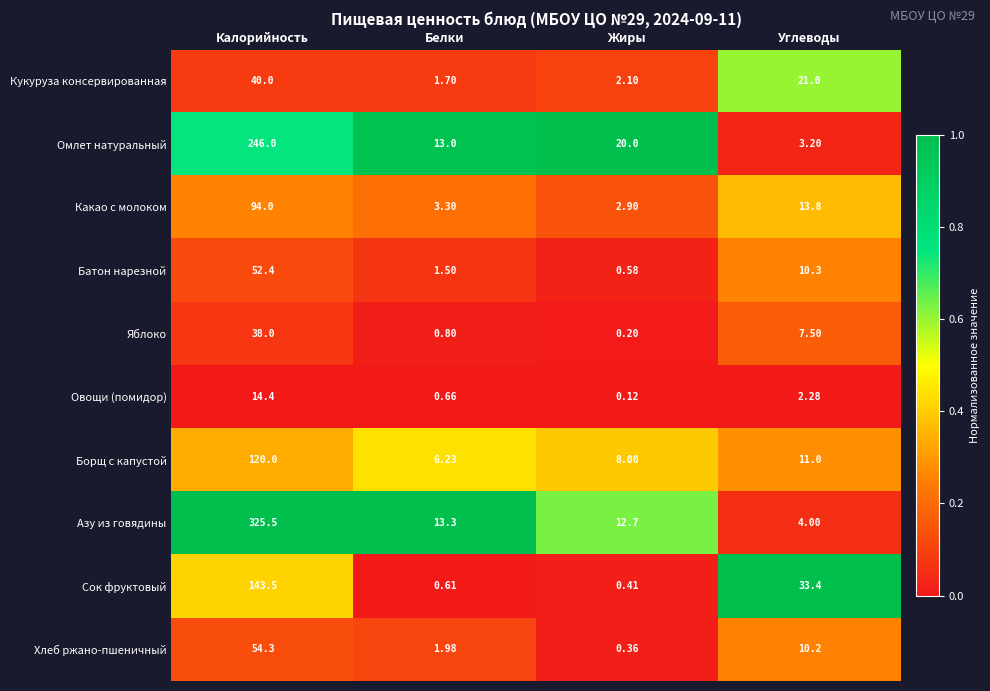

At which category does the chart reach its peak across all series?

Калорийность